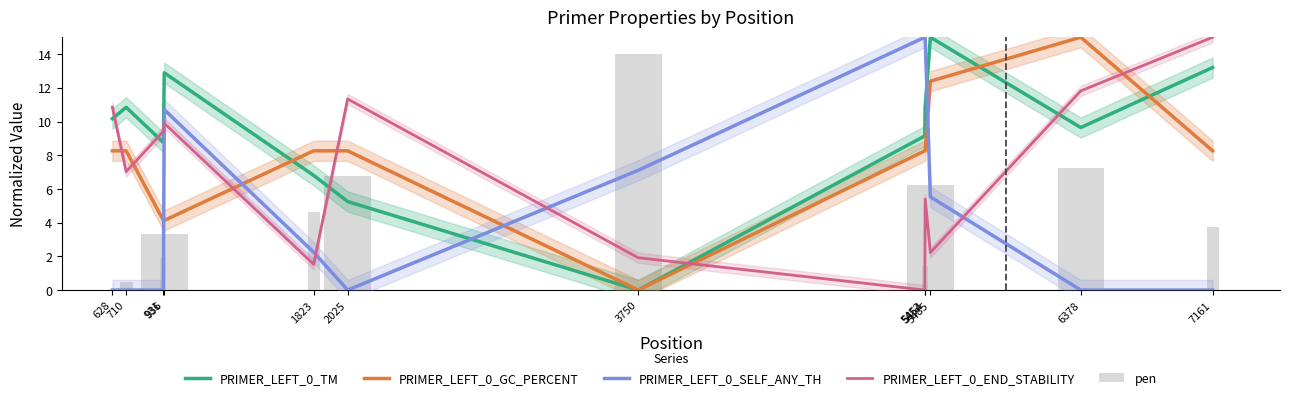

Which series has the largest range (max minus min)?

PRIMER_LEFT_0_TM